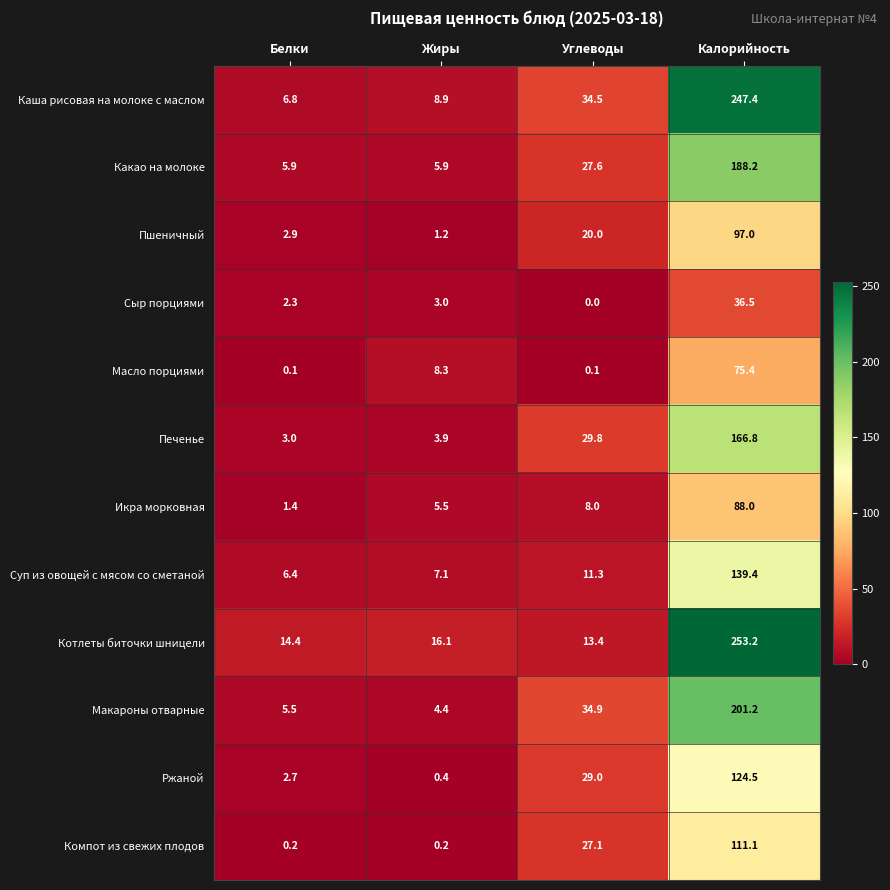

What is the difference between the maximum and minimum values in the Макароны отварные series?

196.8